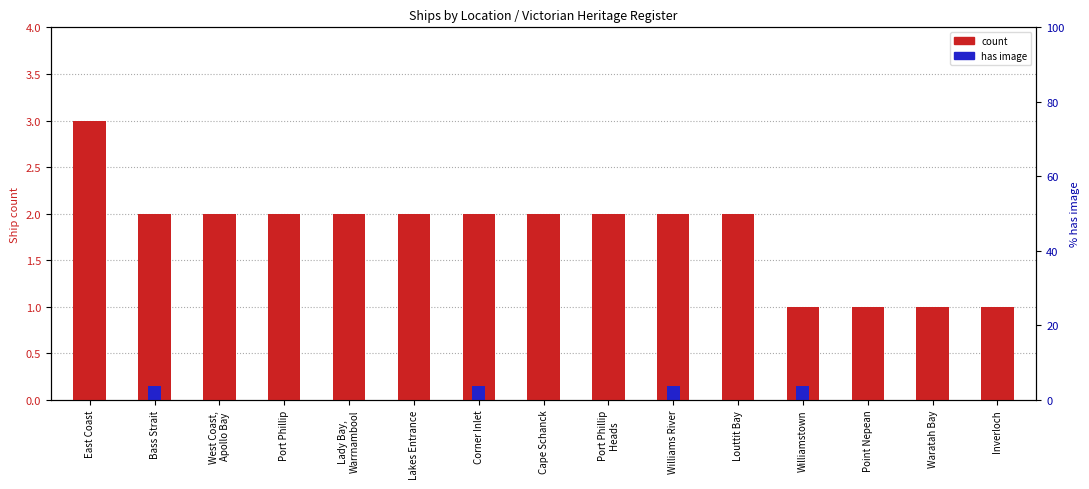

Rank the categories by value from highest to lowest.

East Coast, Bass Strait, West Coast,
Apollo Bay, Port Phillip, Lady Bay,
Warrnambool, Lakes Entrance, Corner Inlet, Cape Schanck, Port Phillip
Heads, Williams River, Louttit Bay, Williamstown, Point Nepean, Waratah Bay, Inverloch